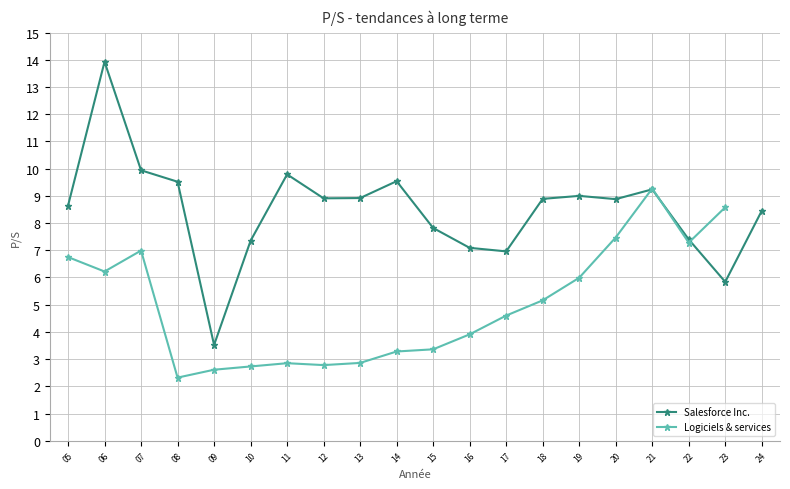

True or false: Salesforce Inc. has a value of 4.1 at 07.

False